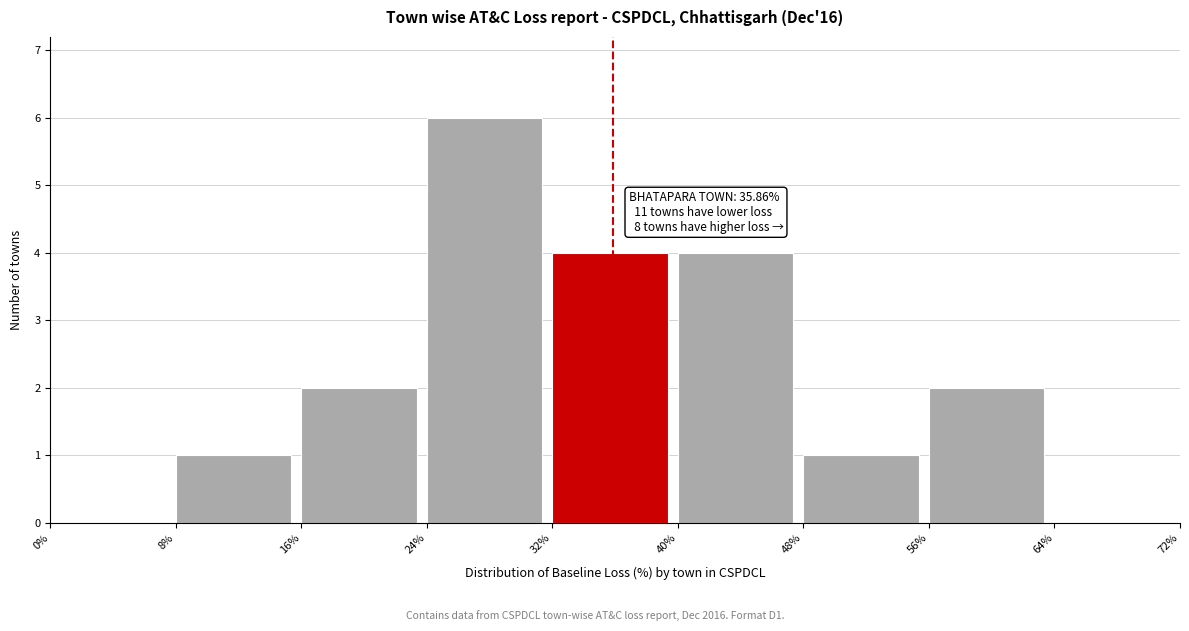

Which range on the x-axis has the tallest bar?

24% to 32%